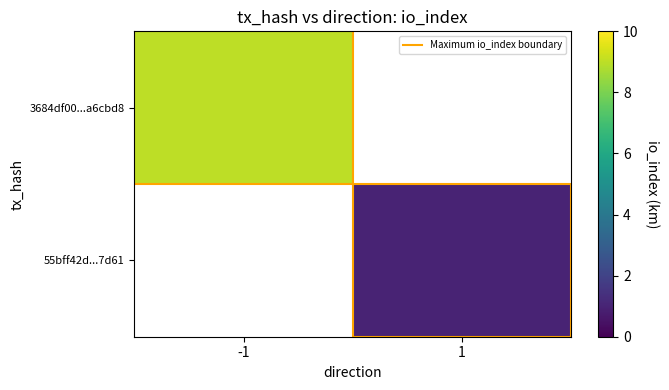

At how many categories does at least one series exceed 5?

1